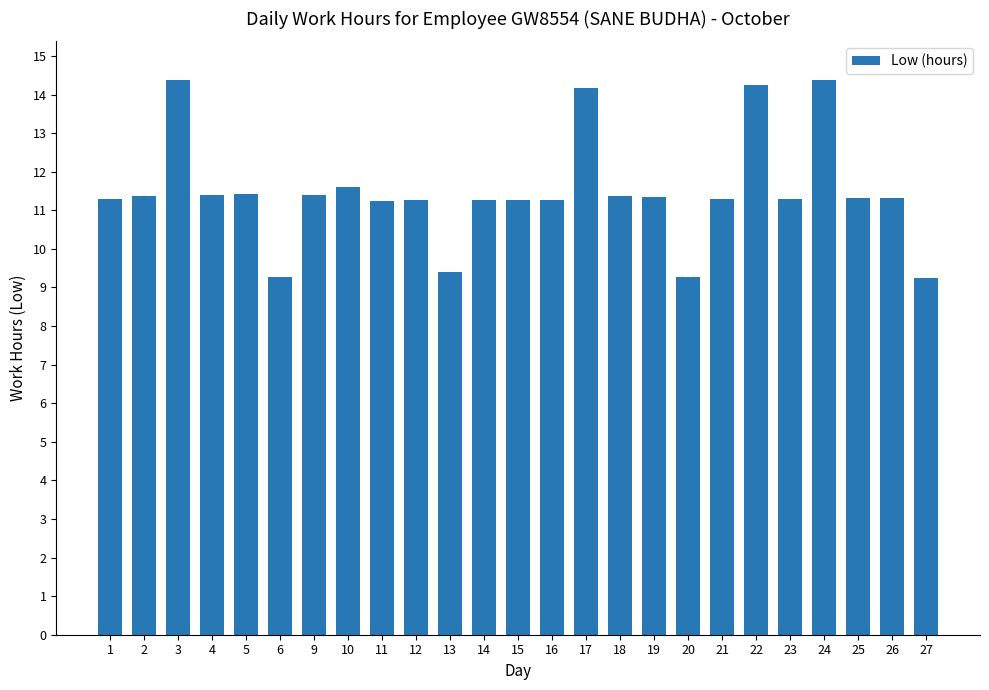

How many data points are less than 11?

4